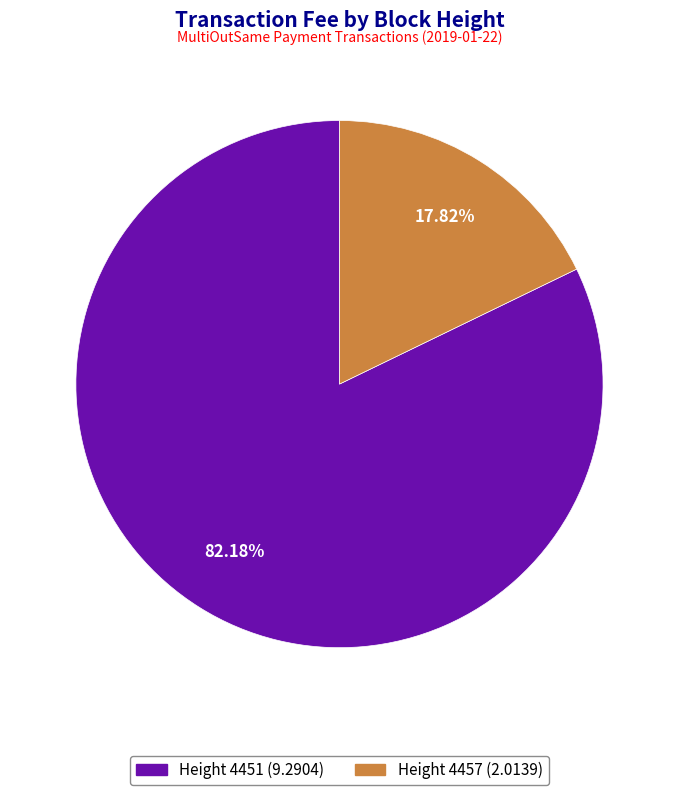

Does any single category account for the majority?

Yes